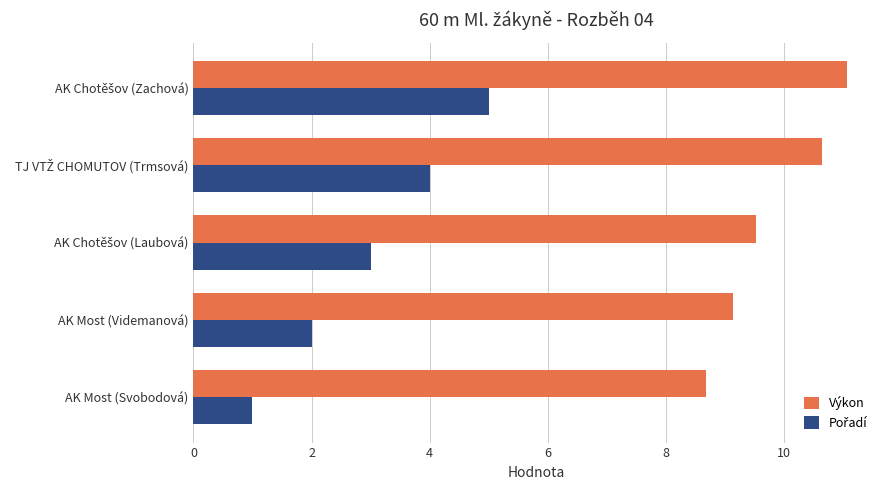

What is the sum of all Výkon values?

49.1